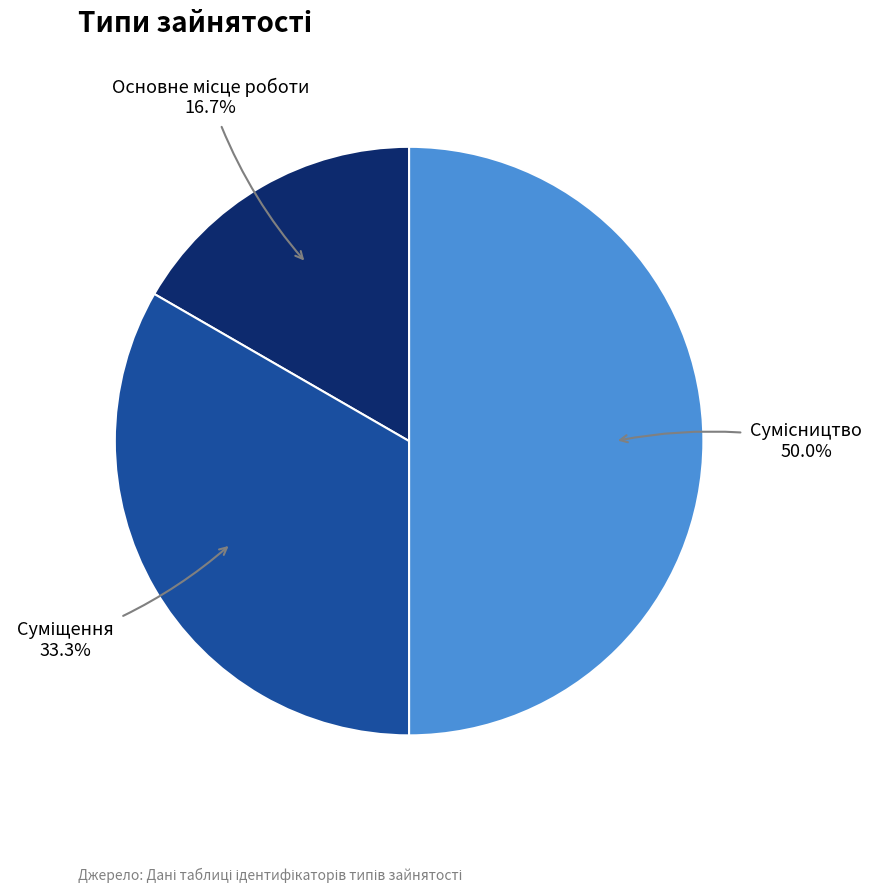

To the nearest percent, what is the combined percentage of Сумісництво and Основне місце роботи?

67%